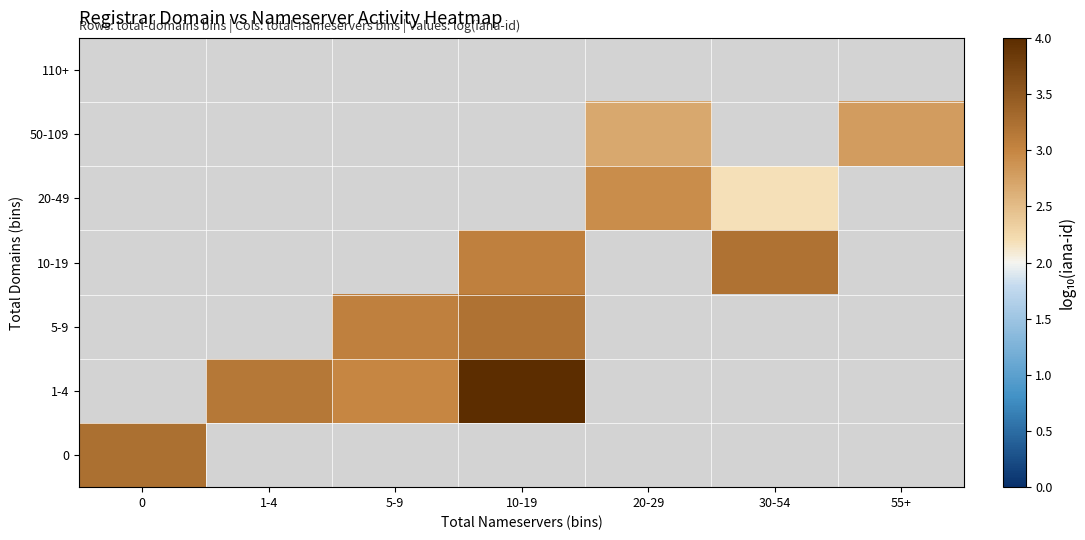

Count the number of data series in this chart.

7